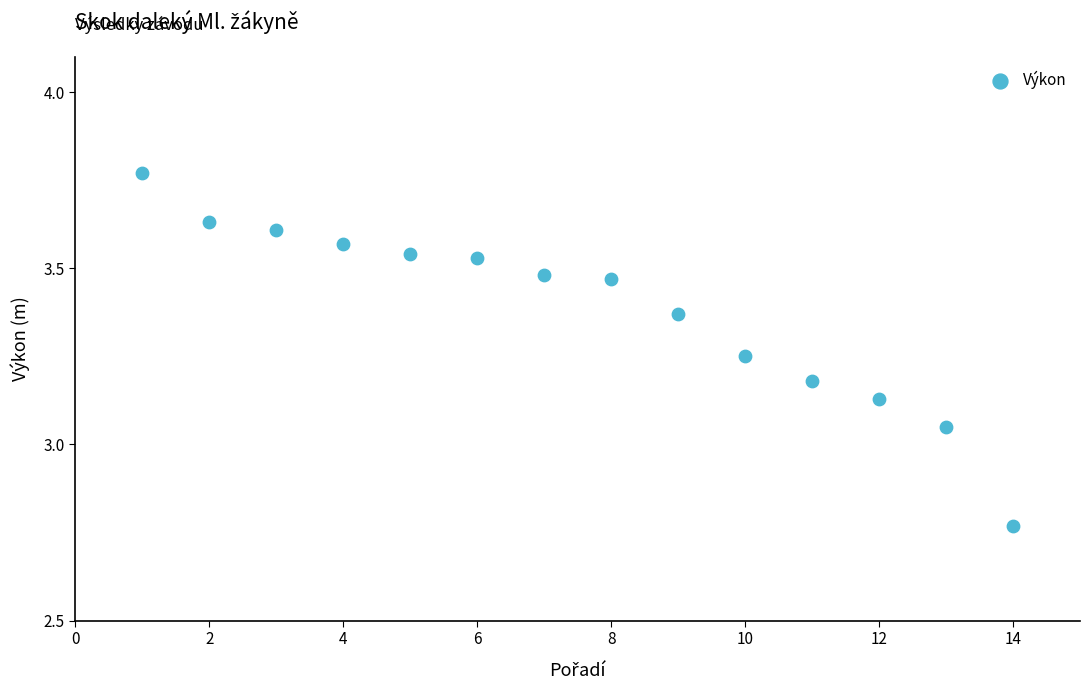

What is the range of Y values (max minus min)?

1.0